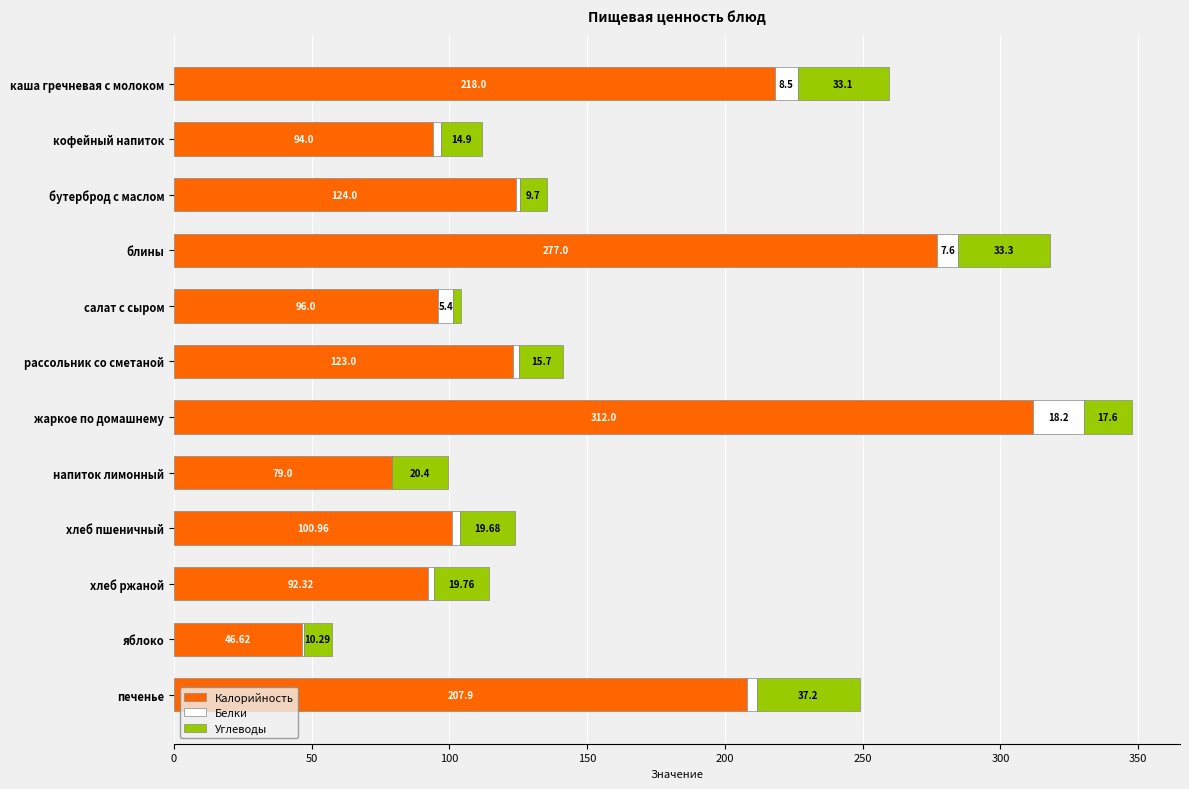

At which category is the sum across all series the highest?

жаркое по домашнему